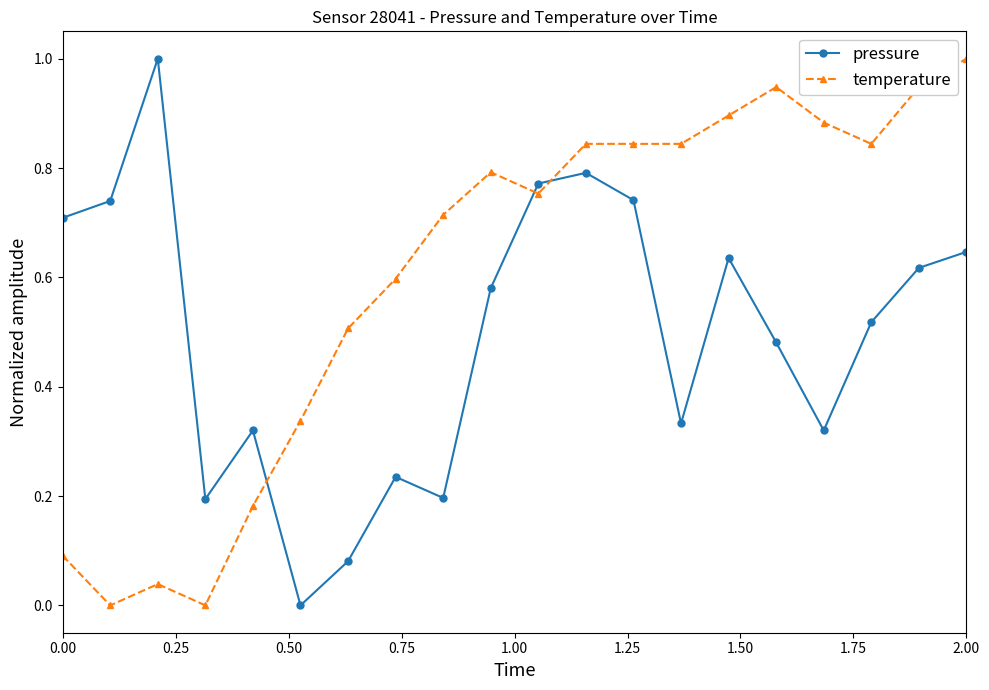

How many positive values does the pressure series have?

19